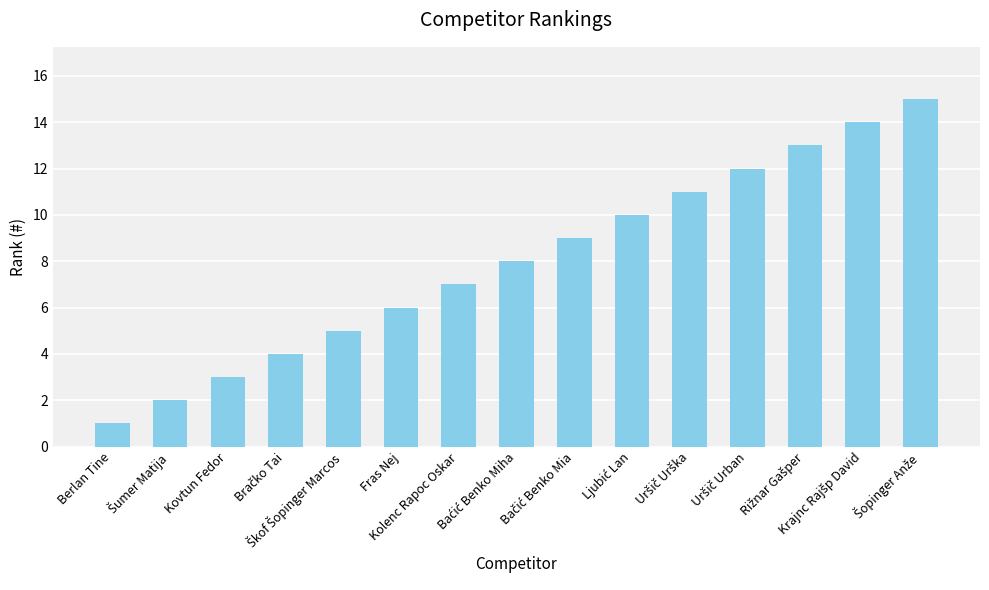

Count the number of categories in the chart.

15